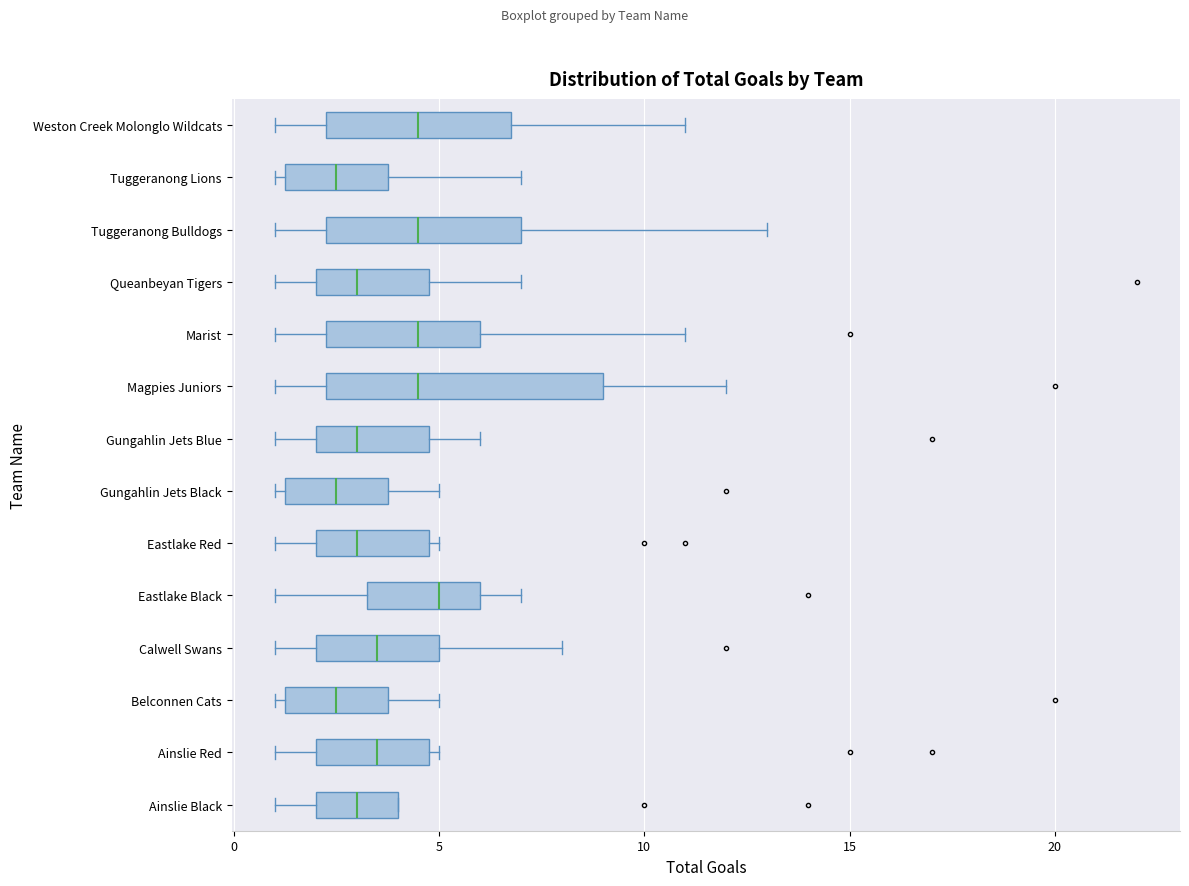

Comparing the boxes themselves (not the whiskers), which one is the widest?

Magpies Juniors